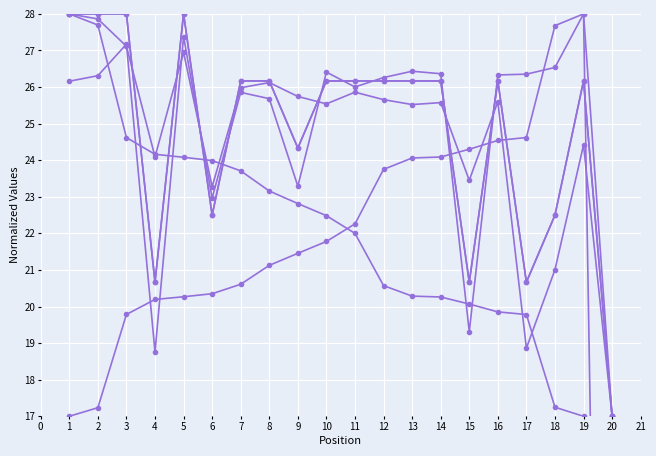

What is the maximum value for Total Time?

28.0